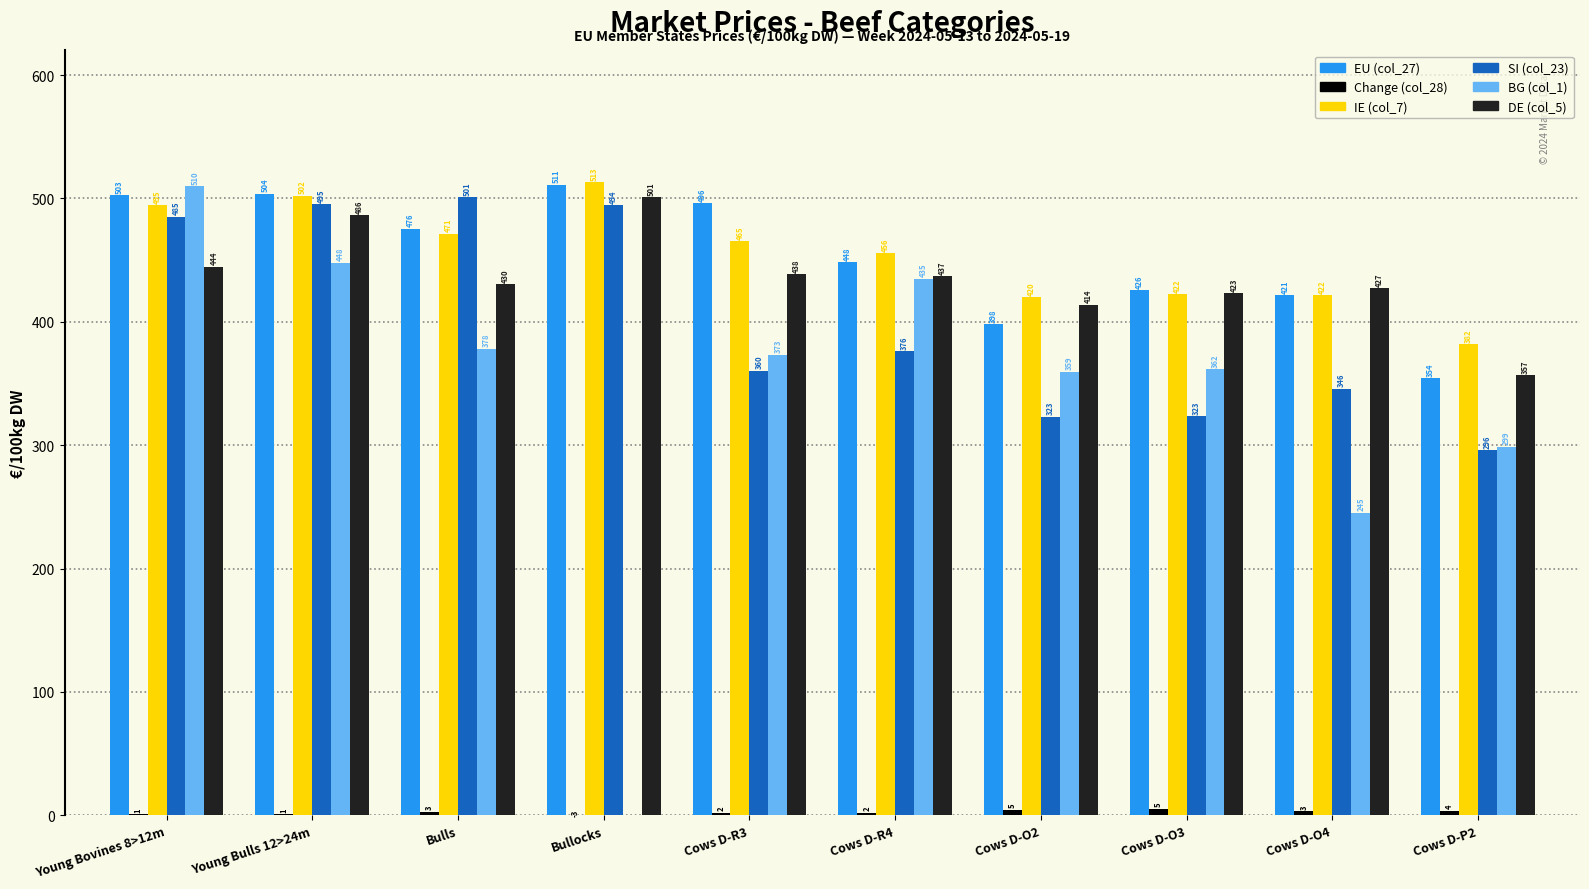

At which category is the sum across all series the highest?

Young Bovines 8>12m